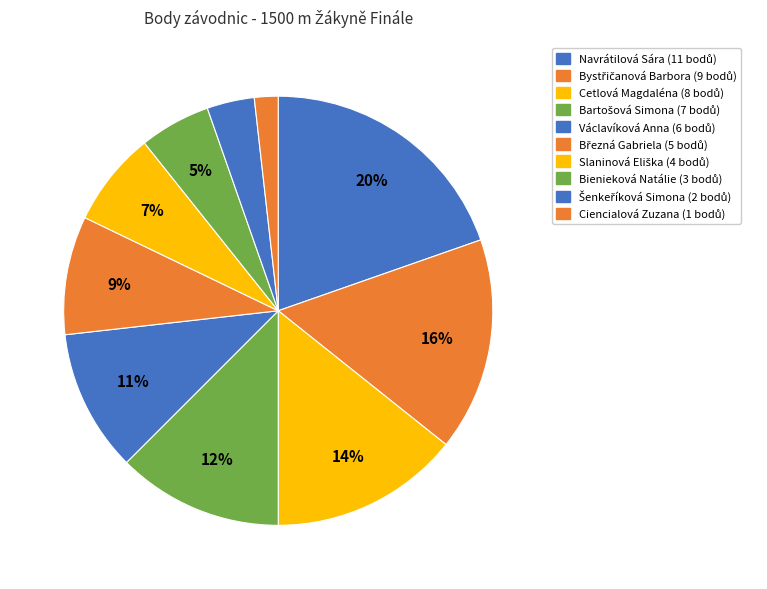

How many slices are in this pie chart?

10